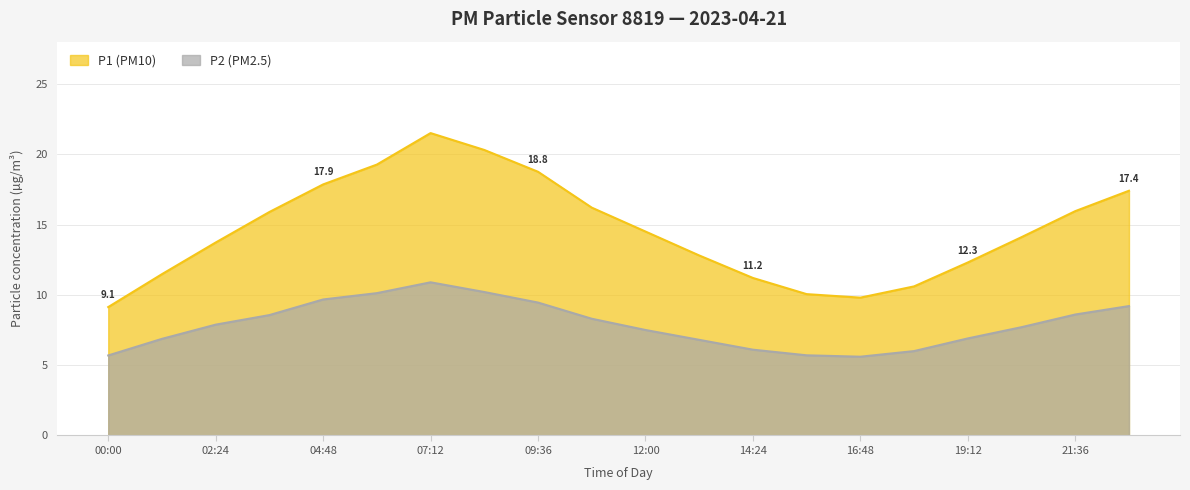

At which category does the chart reach its minimum across all series?

16:48